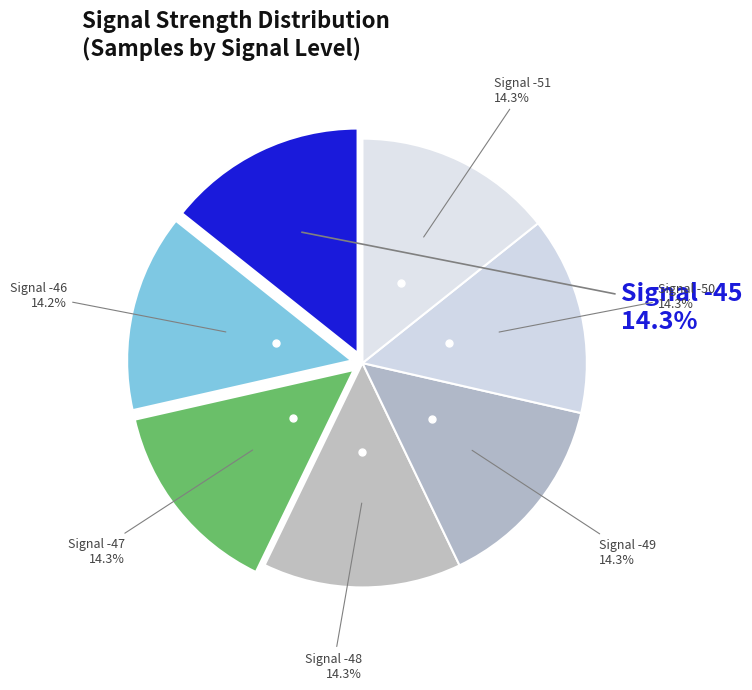

How many segments does this pie chart have?

7